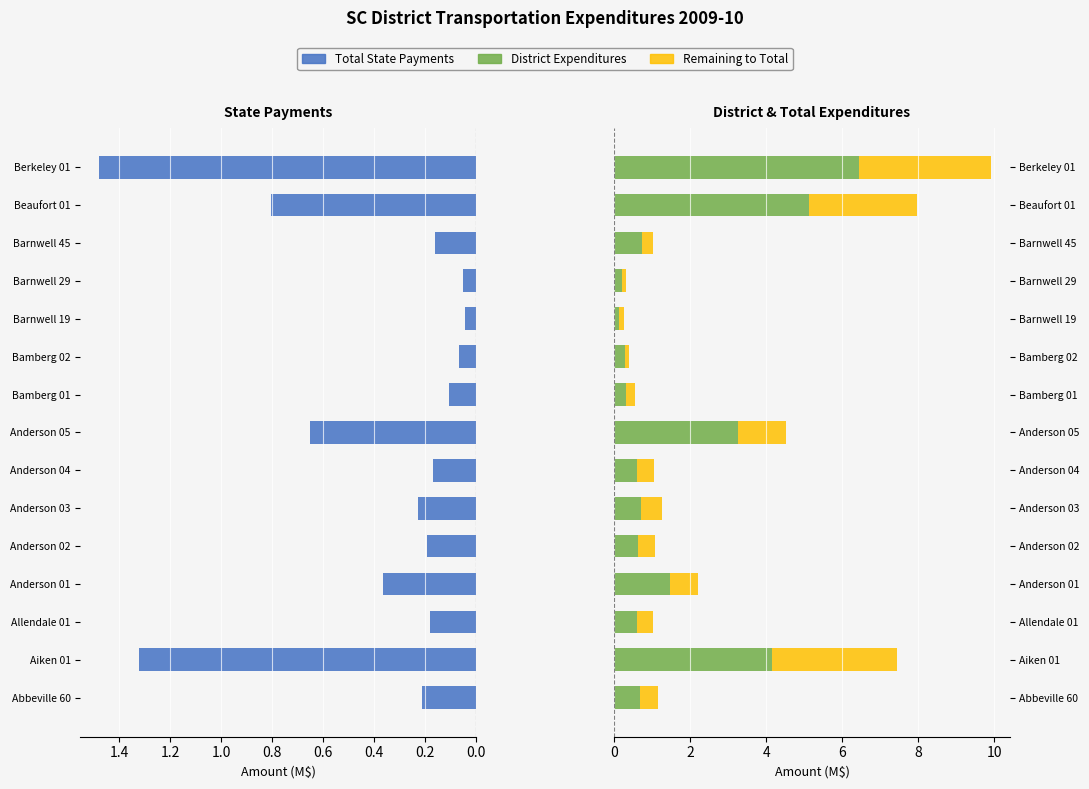

What is the difference between the maximum and second lowest values in the District Expenditures series?

6.2